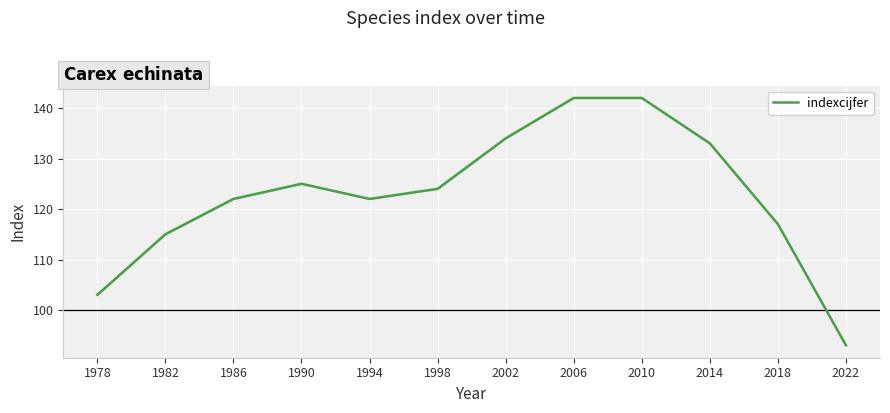

Which category has the lowest value across all series?

2022